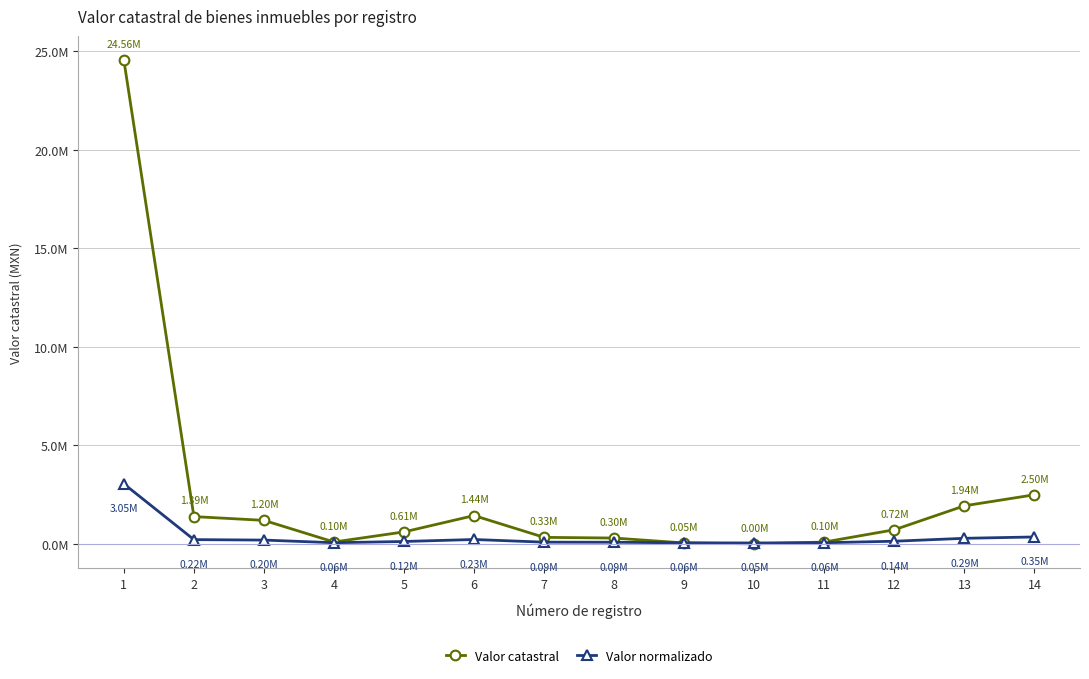

The Valor normalizado series shows 196293.8 at 3. True or false?

True